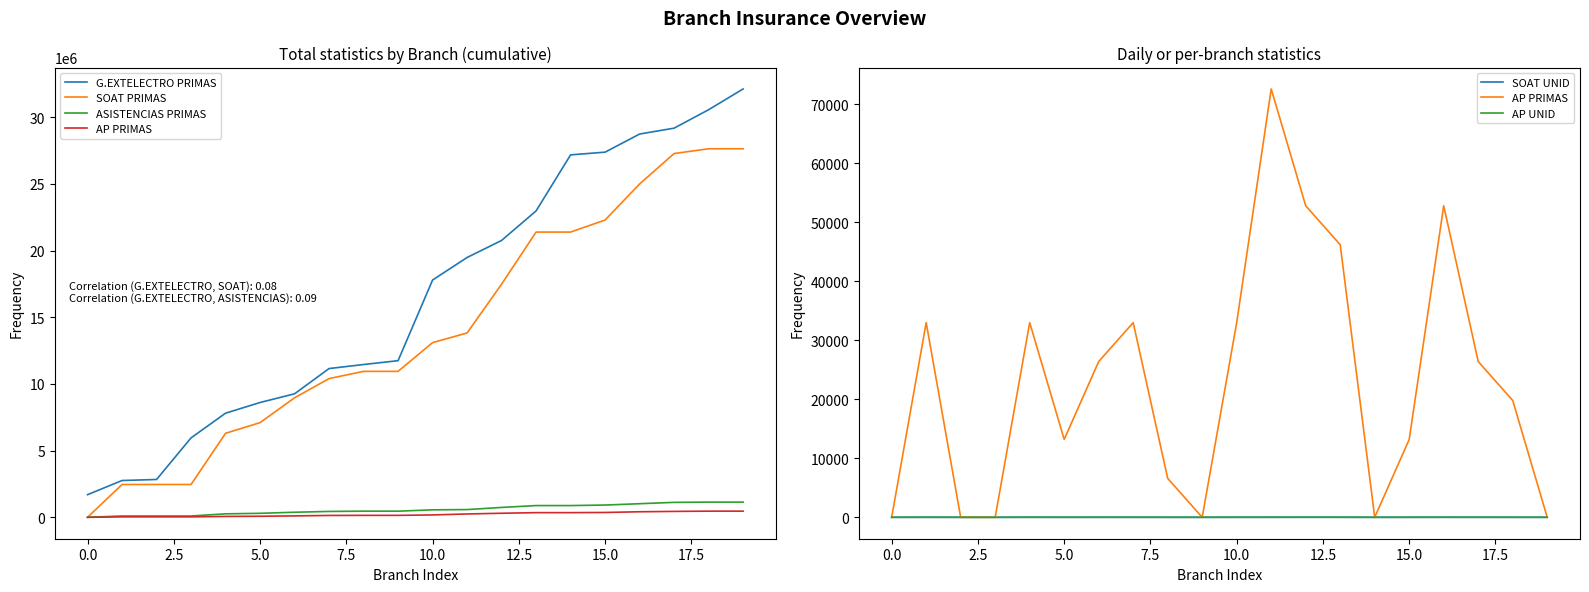

What is the maximum value shown in the chart?

32127129